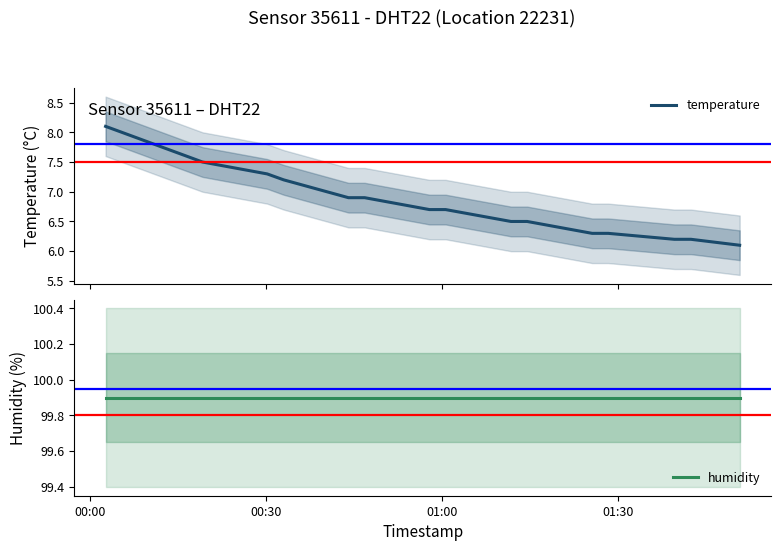

At how many categories does at least one series exceed 99?

17